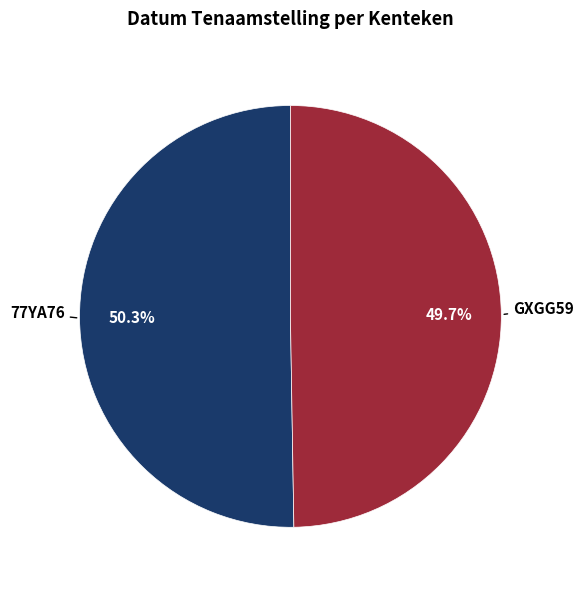

Is there a majority slice in this chart?

Yes